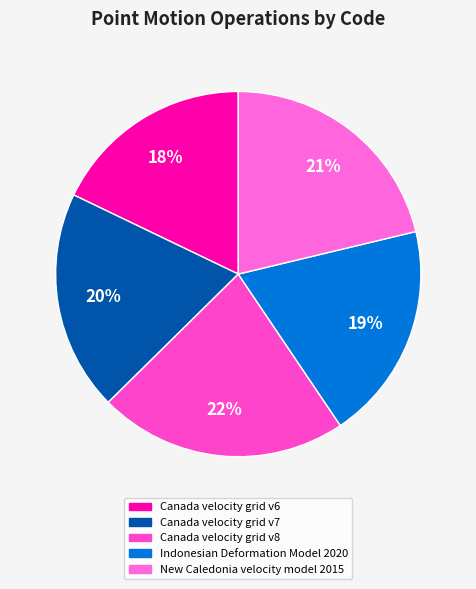

Does Canada velocity grid v7 account for over 50% of the chart?

No